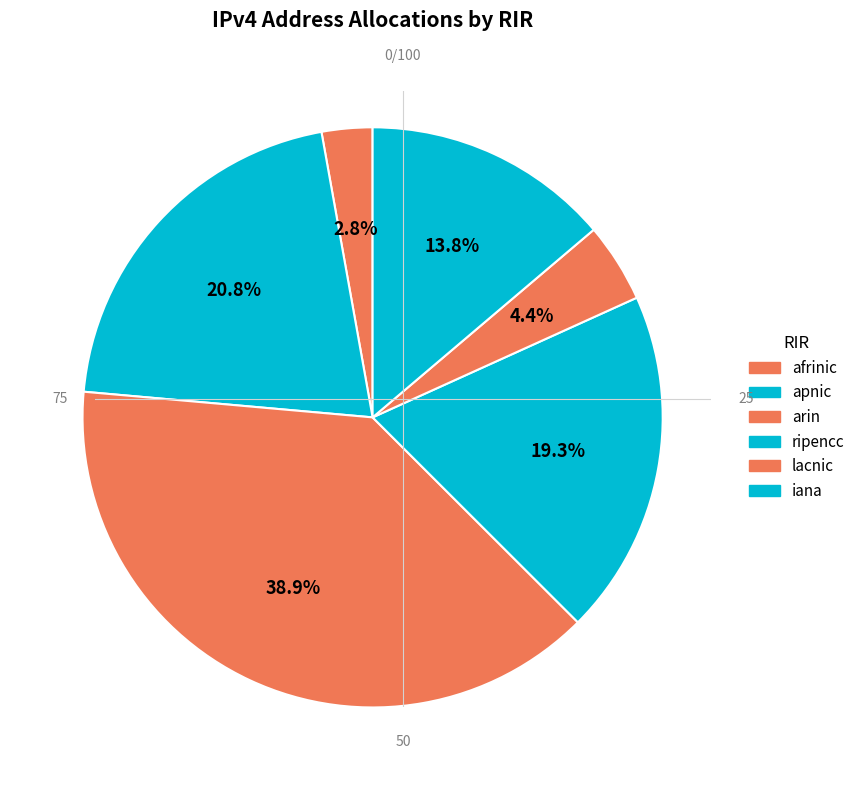

What is the total percentage of arin and ripencc?

58.2%